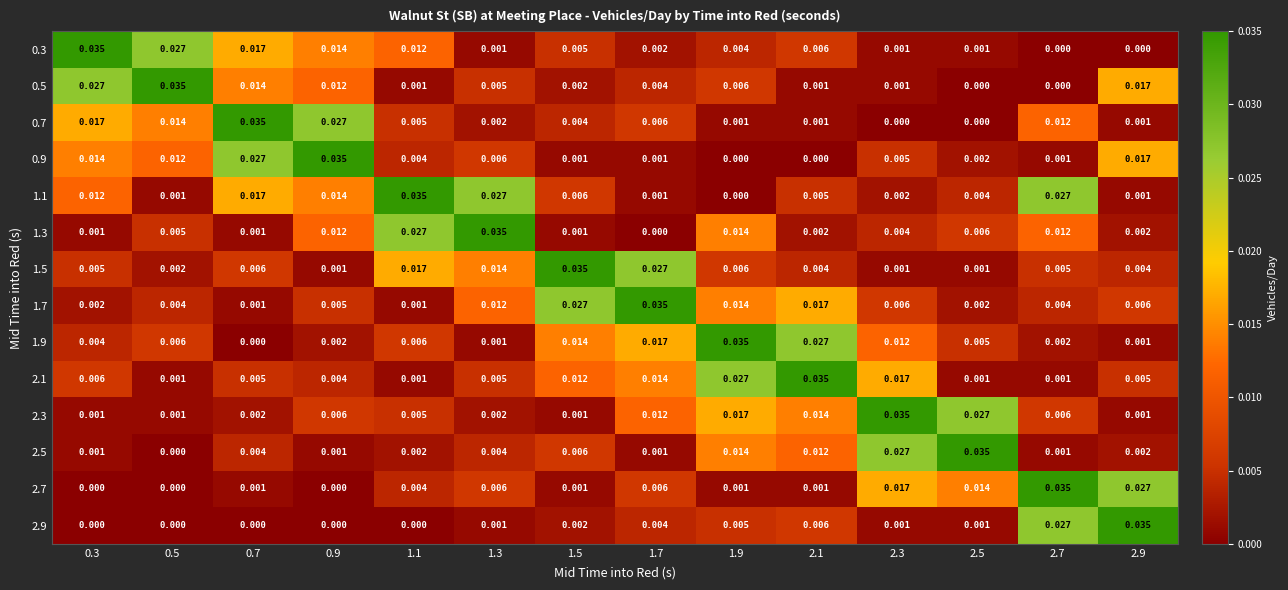

Between 1.9 and 2.7, which is larger?

1.9